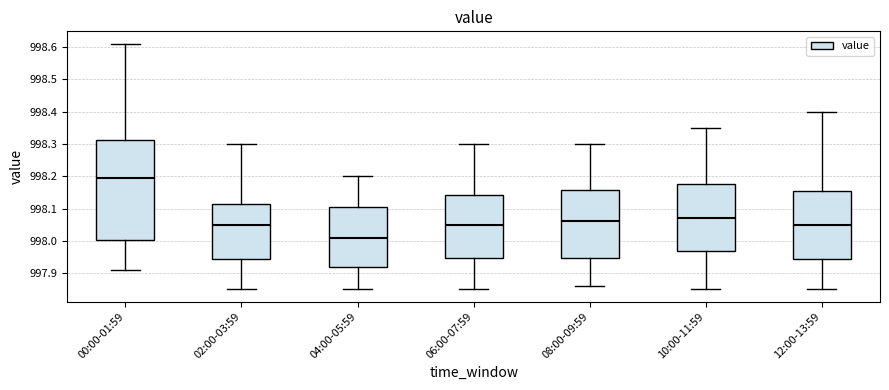

Where is the lower edge of the box for 12:00-13:59 on the y-axis? The values are not printed on the chart, so give them approximately, as read against the axis.

997.95